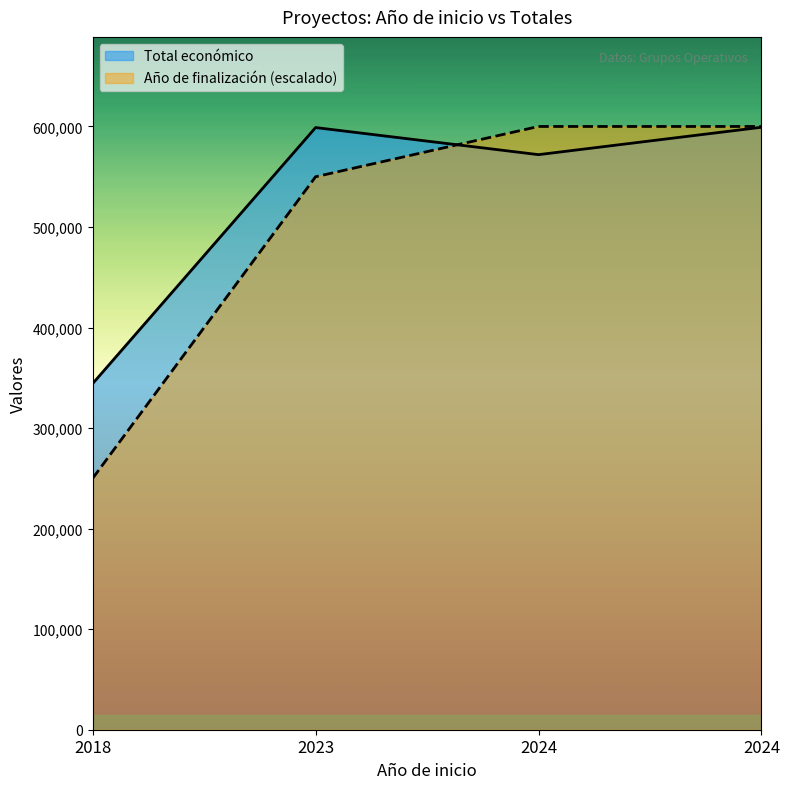

True or false: Año de finalización has a value of 600000 at 2024.

True